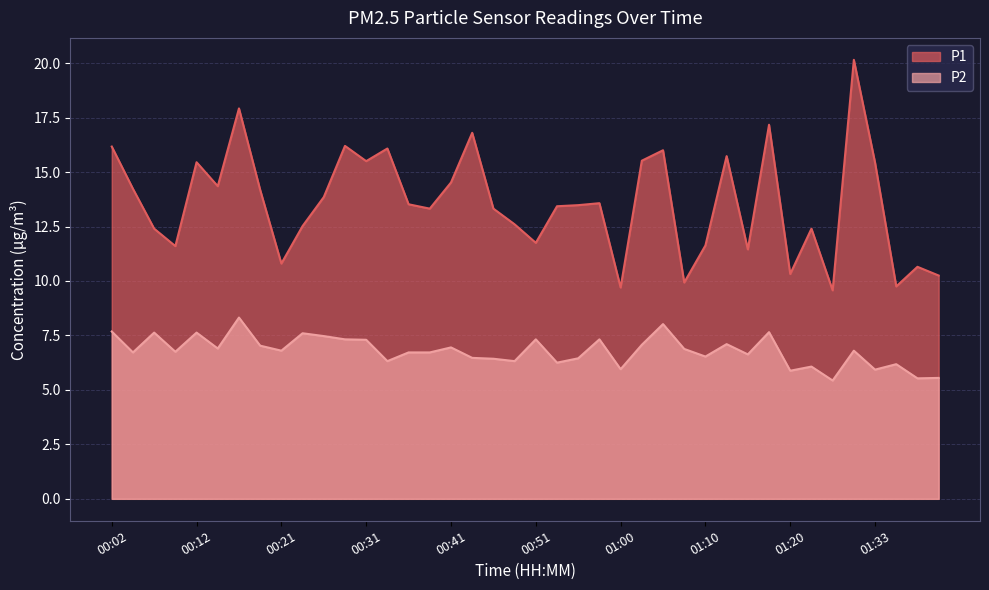

Rank the series at 00:07 from highest to lowest value.

P1, P2